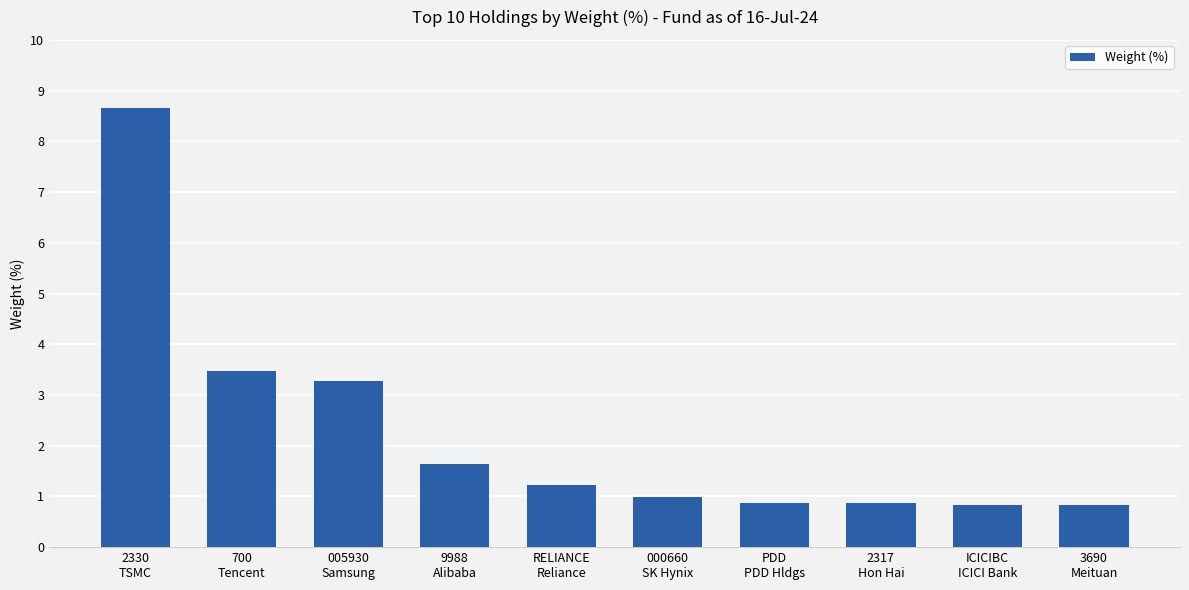

At which category does the chart reach its peak across all series?

2330
TSMC